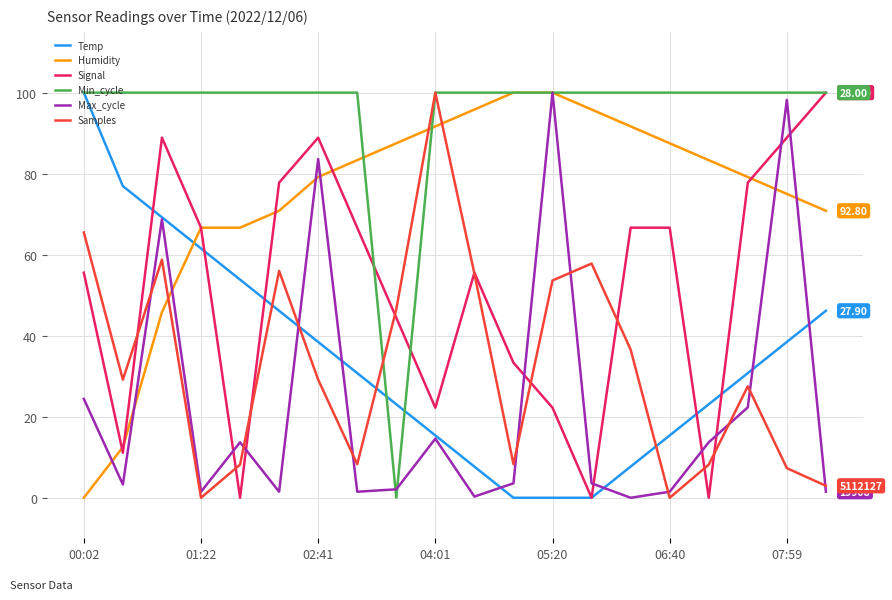

What are all the series names shown in the legend?

Temp, Humidity, Signal, Min_cycle, Max_cycle, Samples